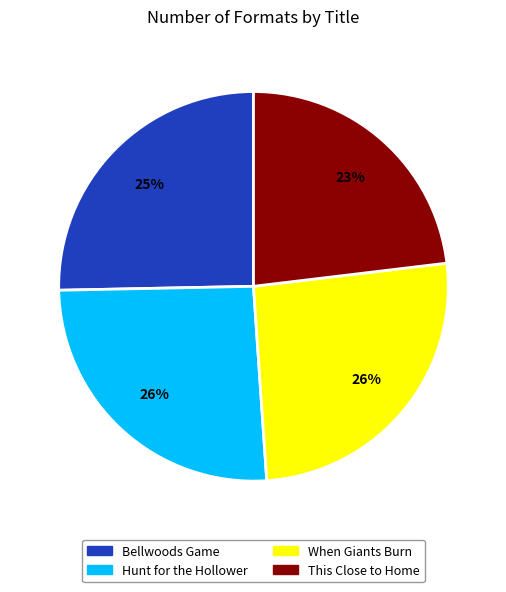

To the nearest percent, what portion does Bellwoods Game represent?

25%